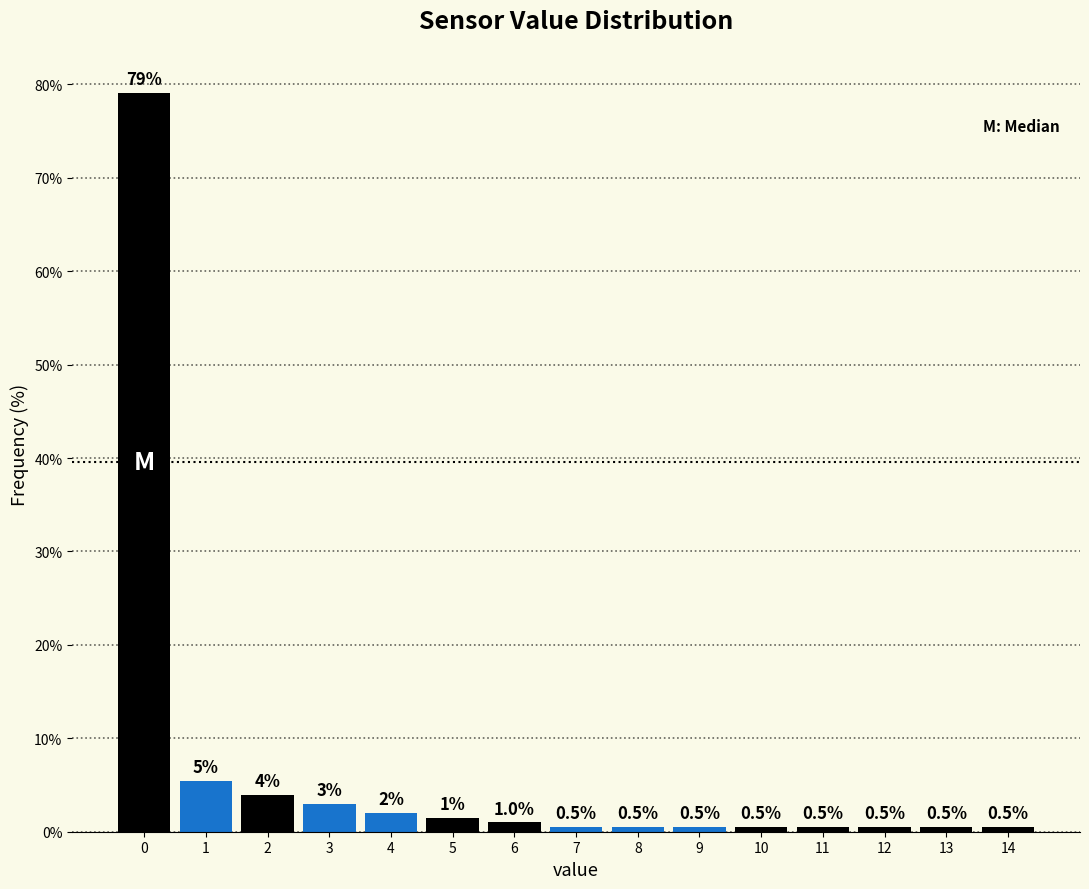

Reading left to right, transcribe all the data shown in this chart.

79.1	5.5	4.0	3.0	2.0	1.5	1.0	0.5	0.5	0.5	0.5	0.5	0.5	0.5	0.5